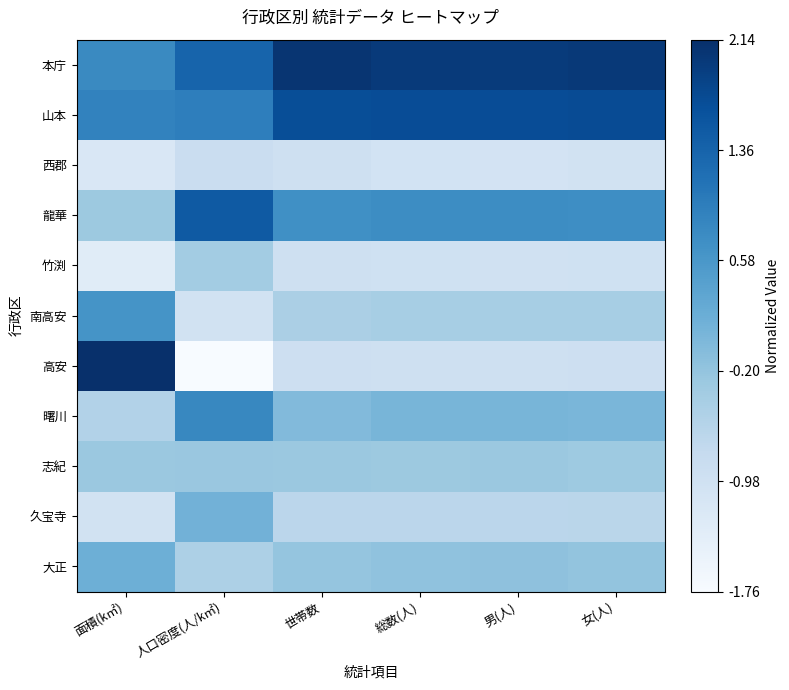

What is the smallest value displayed?

-1.8